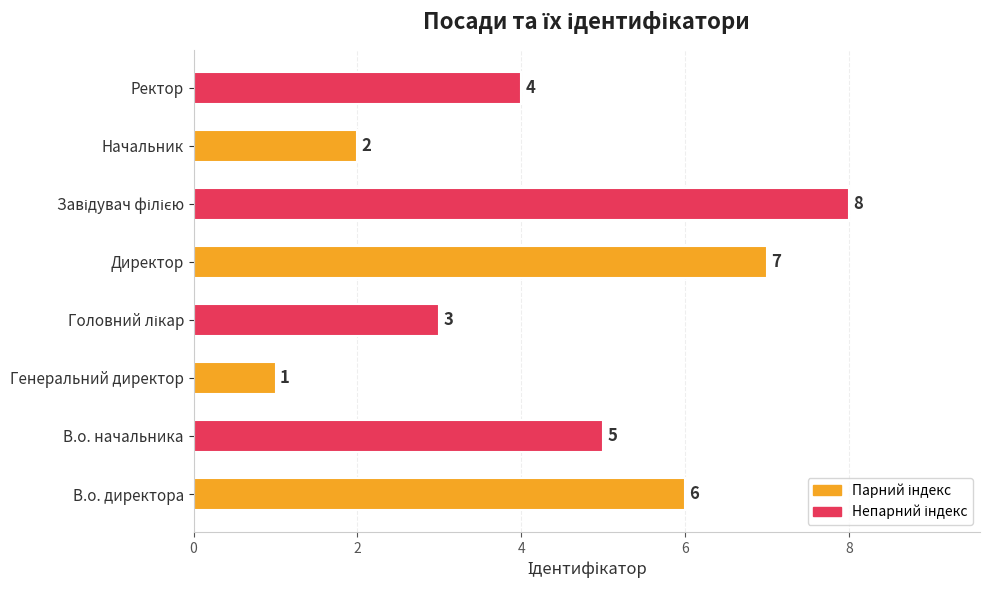

What is the difference between the maximum and minimum values?

7